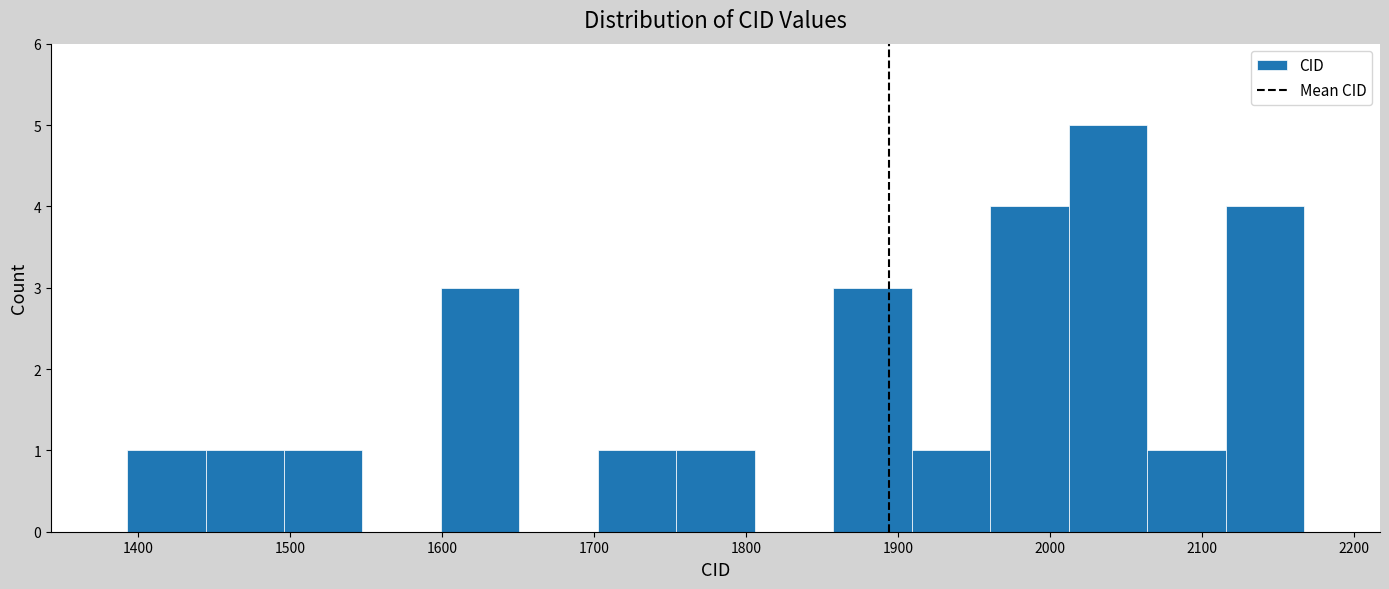

Which range on the x-axis has the tallest bar?

2010 to 2060